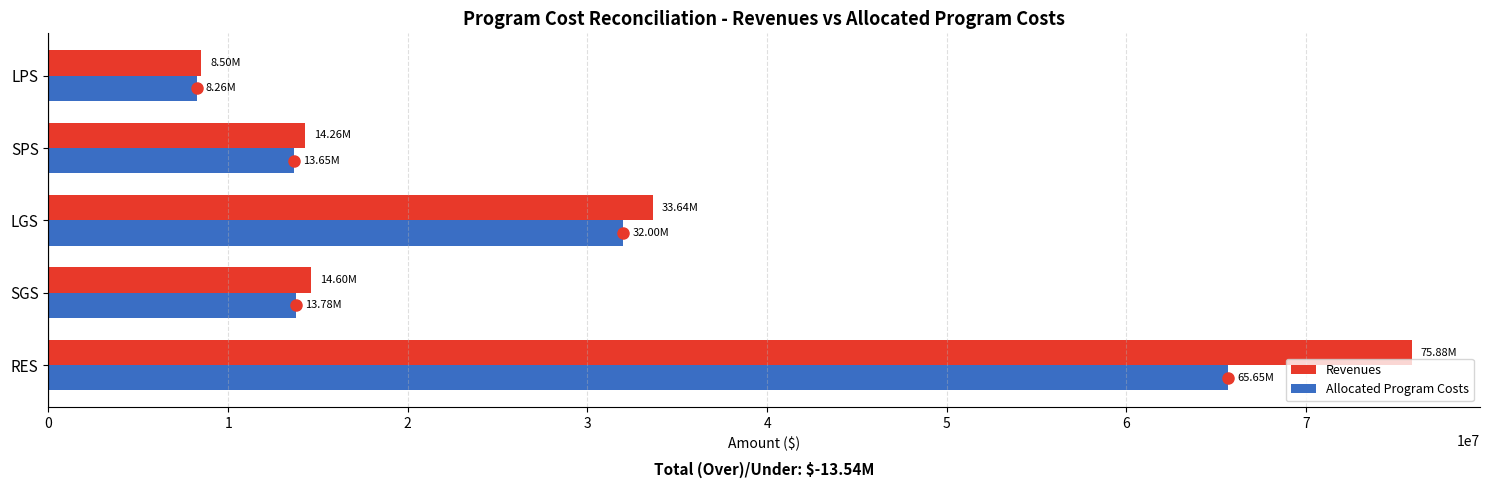

Which series has the widest spread of values?

Revenues